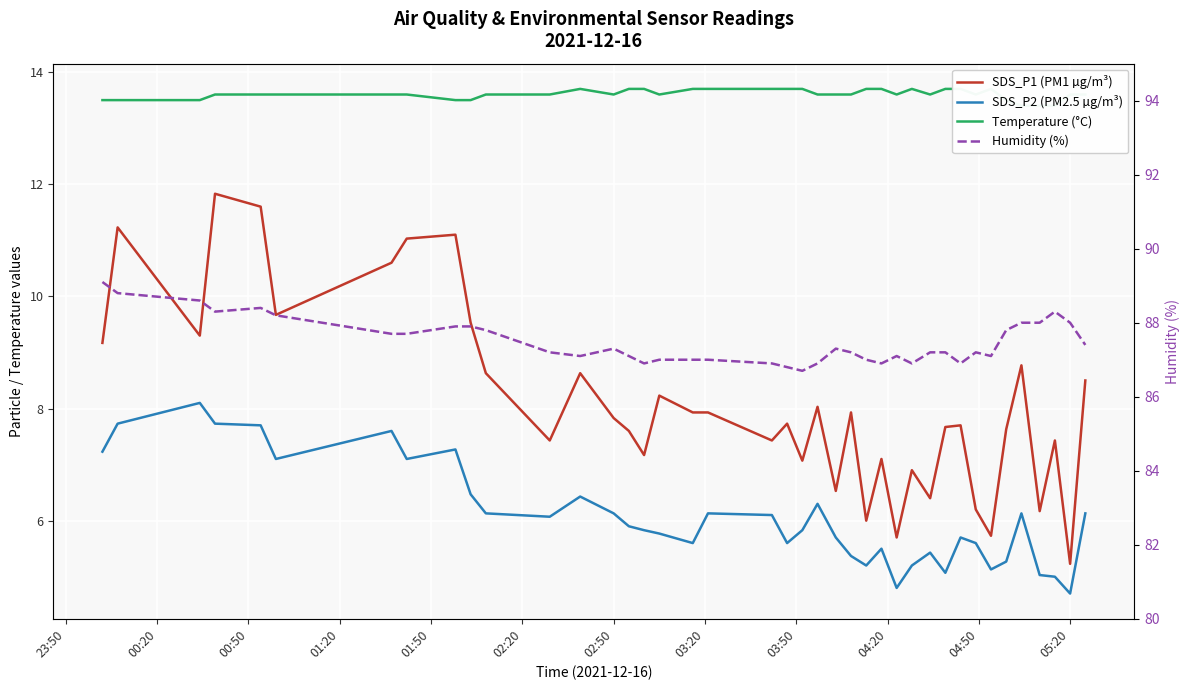

The Humidity (%) series shows 120.4 at 39. True or false?

False